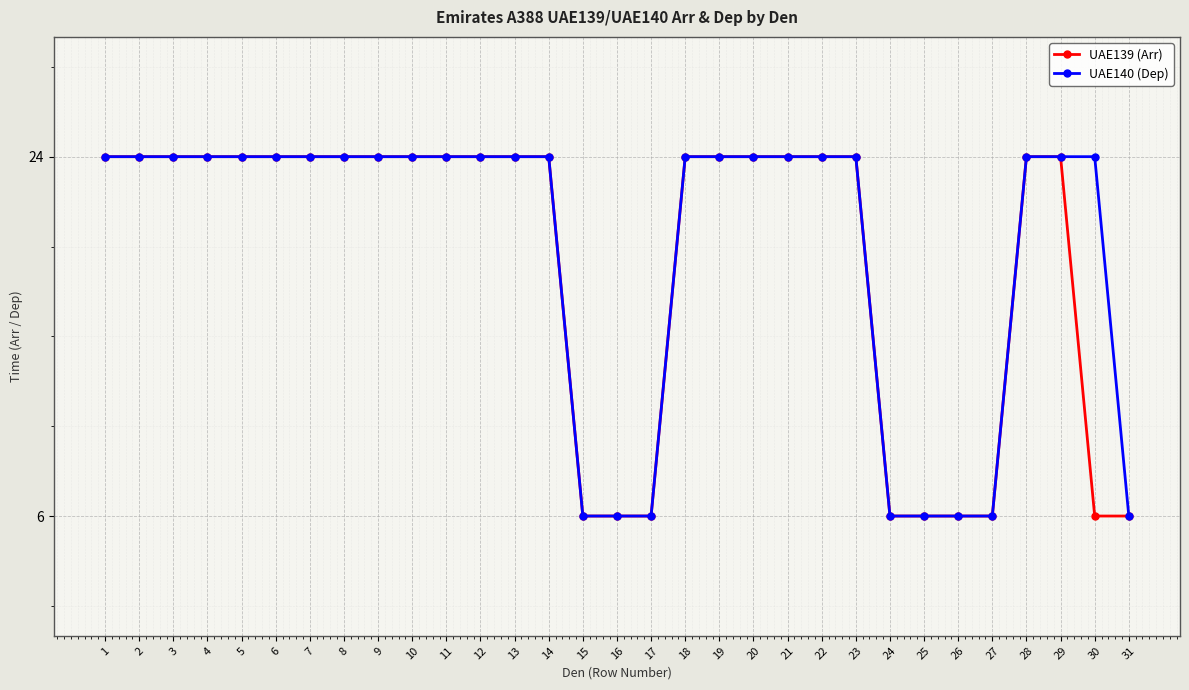

What is the minimum value shown in the chart?

6